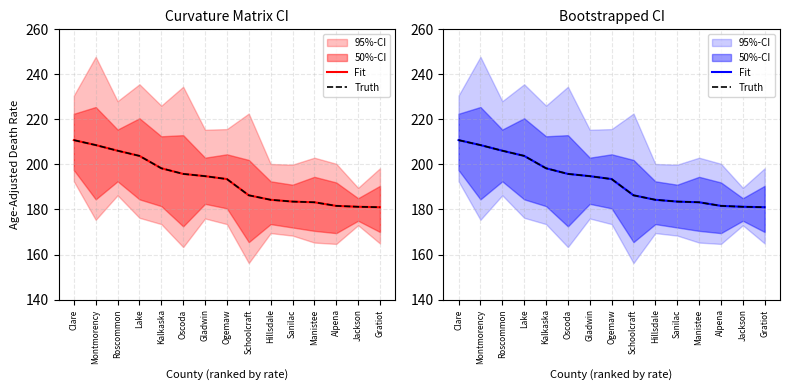

How many lines are shown in the chart?

2